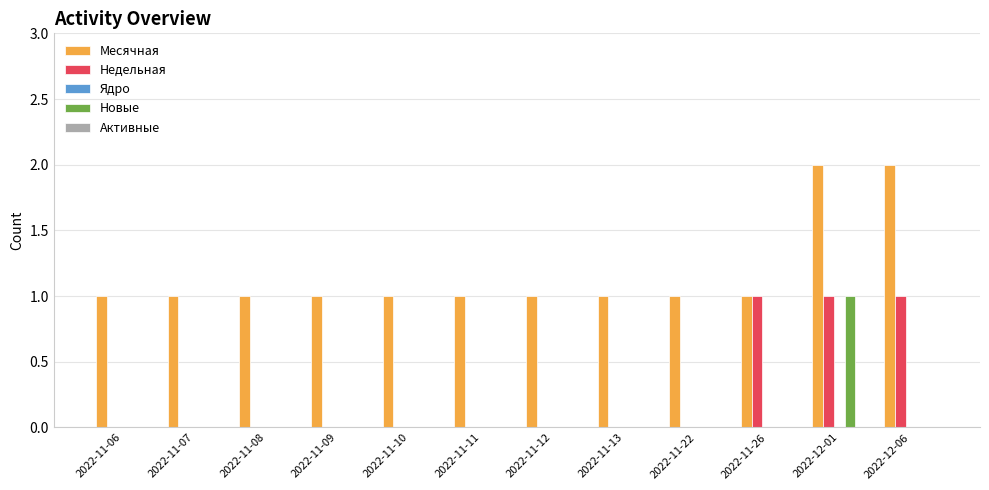

How many Недельная values are between 0 and 1?

12